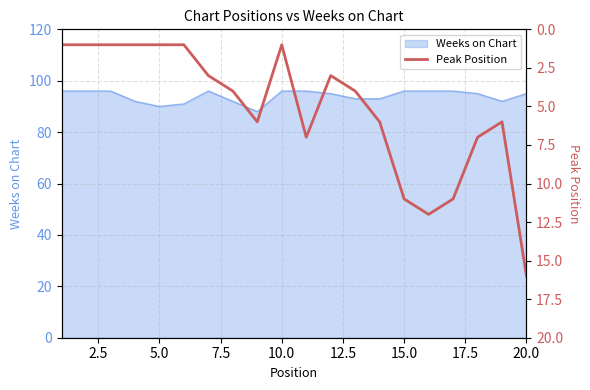

How many points are lower than both their immediate neighbors (excluding endpoints)?

3